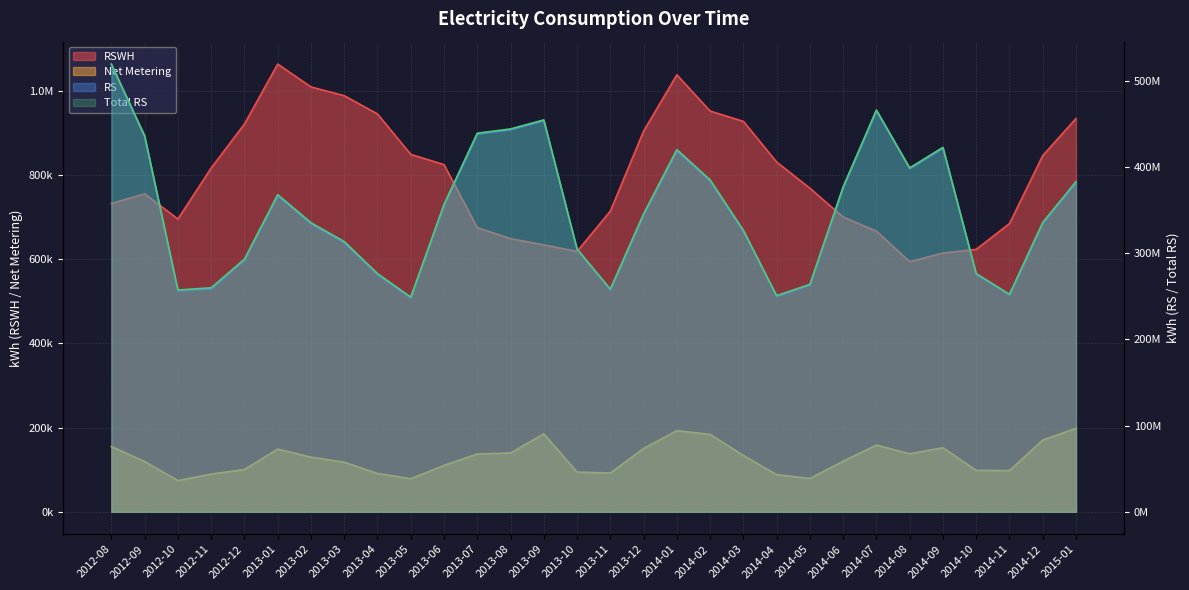

How many lines are shown in the chart?

4